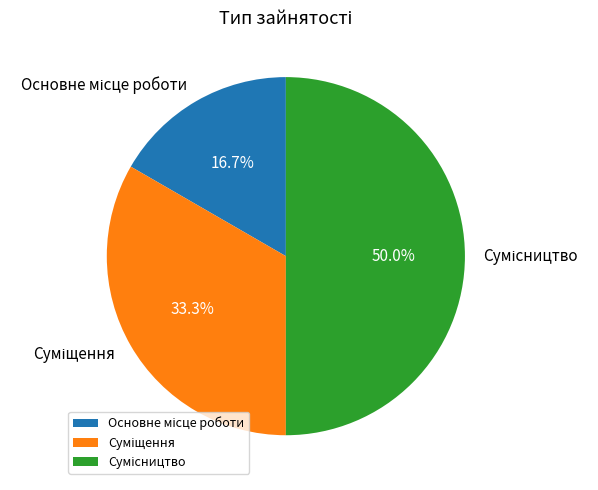

Is it true that Суміщення is 33% of the pie?

True